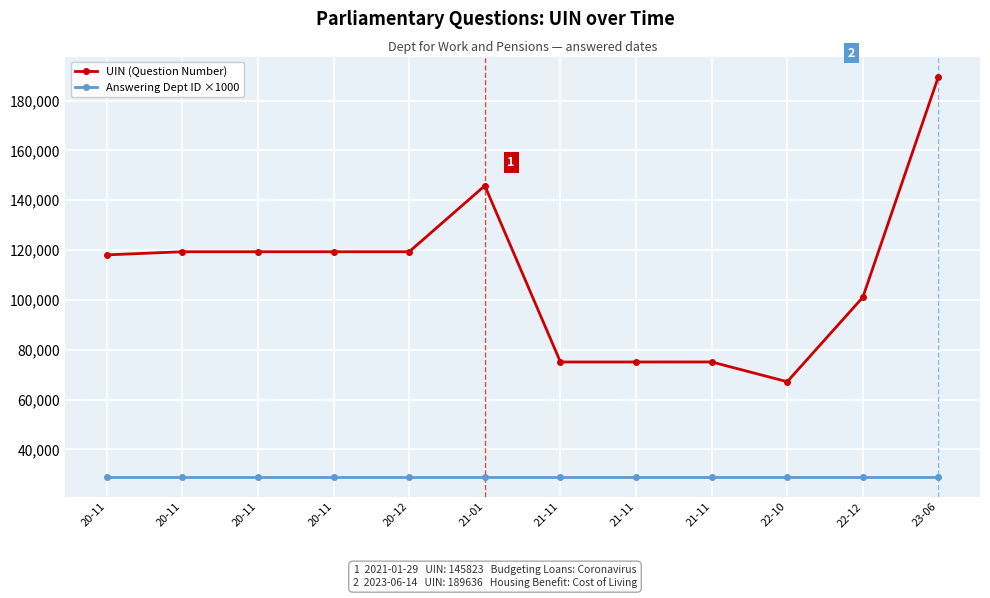

True or false: Answering Dept ID ×1000 and UIN (Question Number) cross at least once.

False